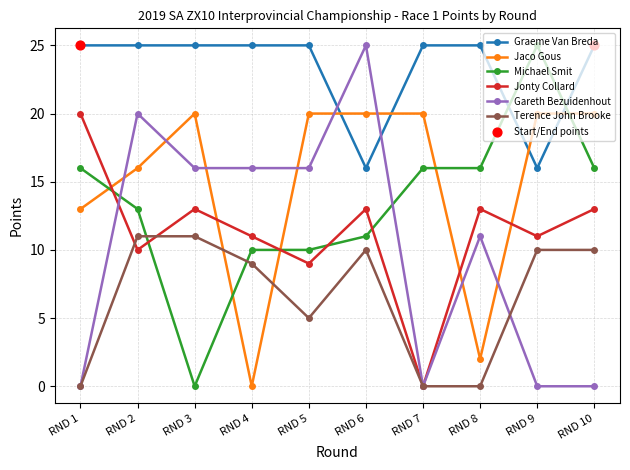

What is the spread (max minus min) of values at RND 8?

25